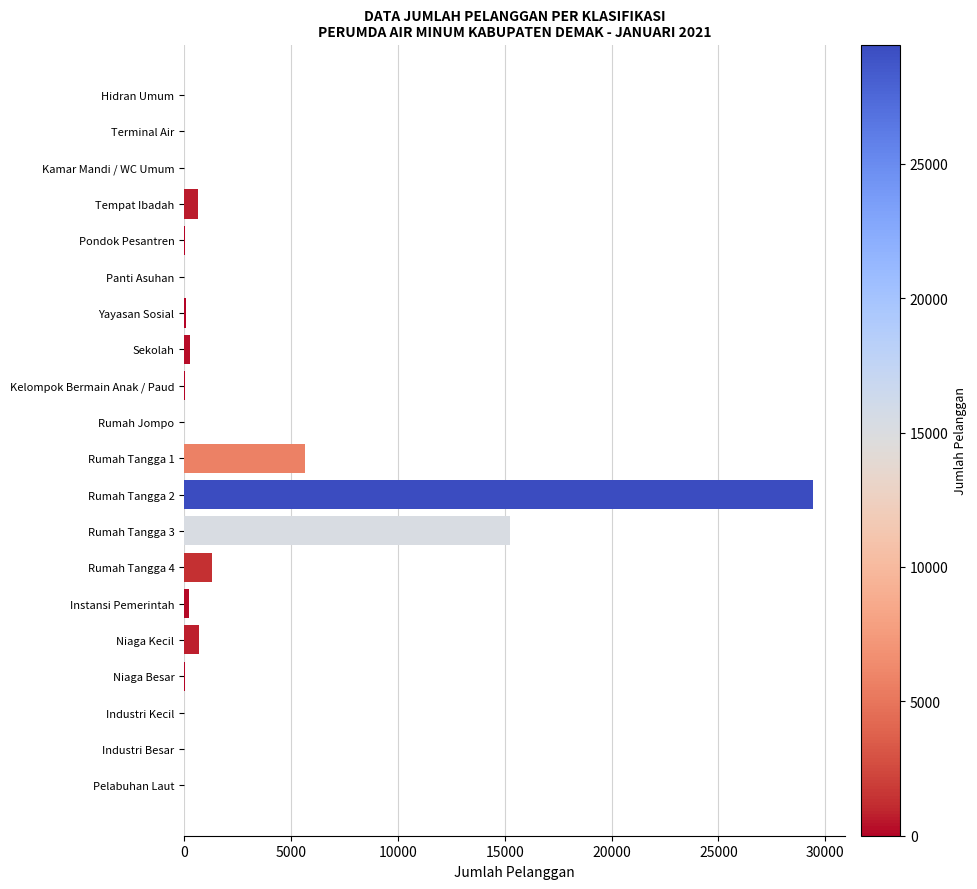

Which has a higher value, Tempat Ibadah or Rumah Tangga 1?

Rumah Tangga 1